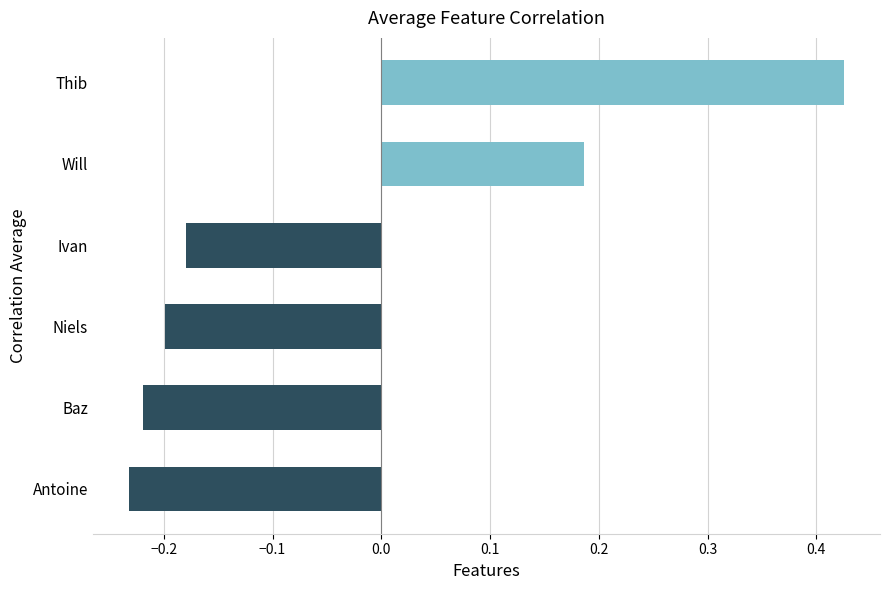

True or false: the data shows -0.2 at Ivan.

True